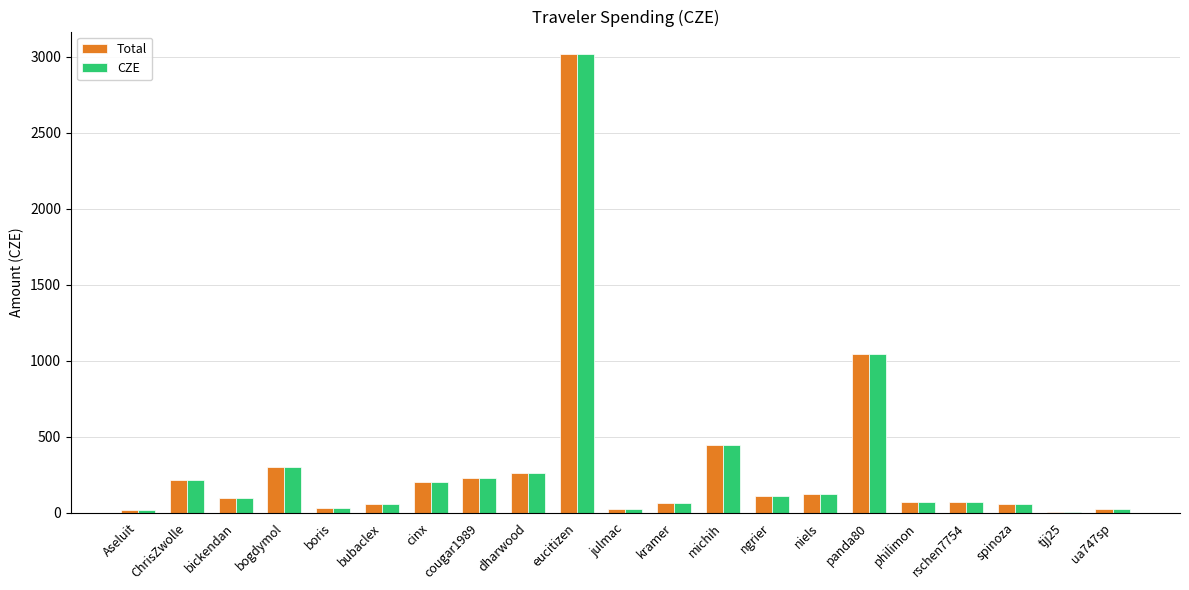

The value of Total at dharwood is 260.7. True or false?

True